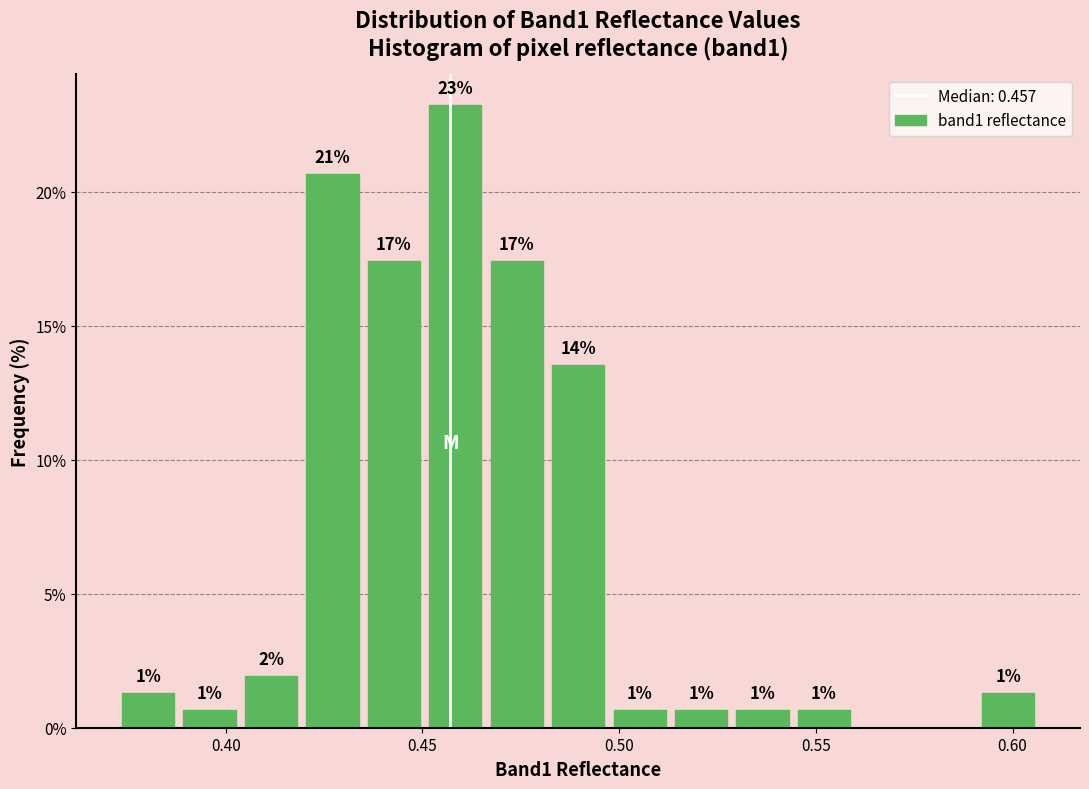

Read against the x-axis, roughly where is the centre of the tallest bar?

0.460